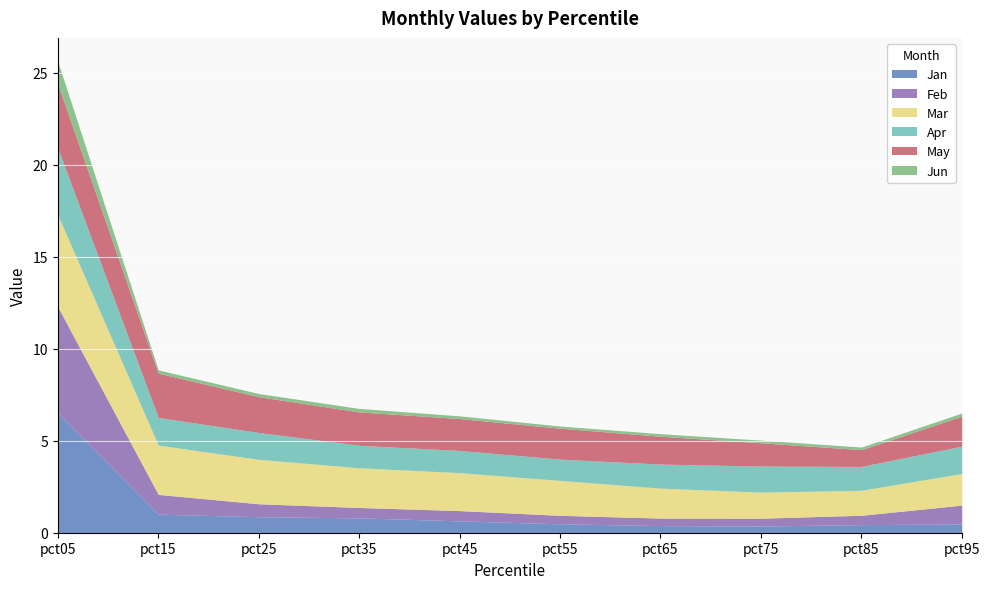

Which category has the lowest value in the Mar series?

pct85